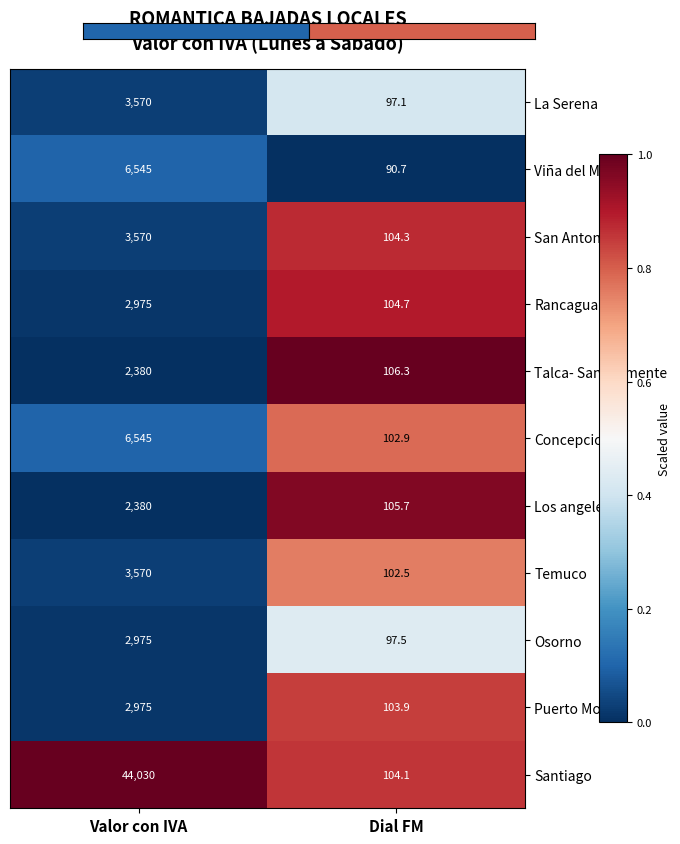

What is the total value across all series at Dial FM?

1119.7